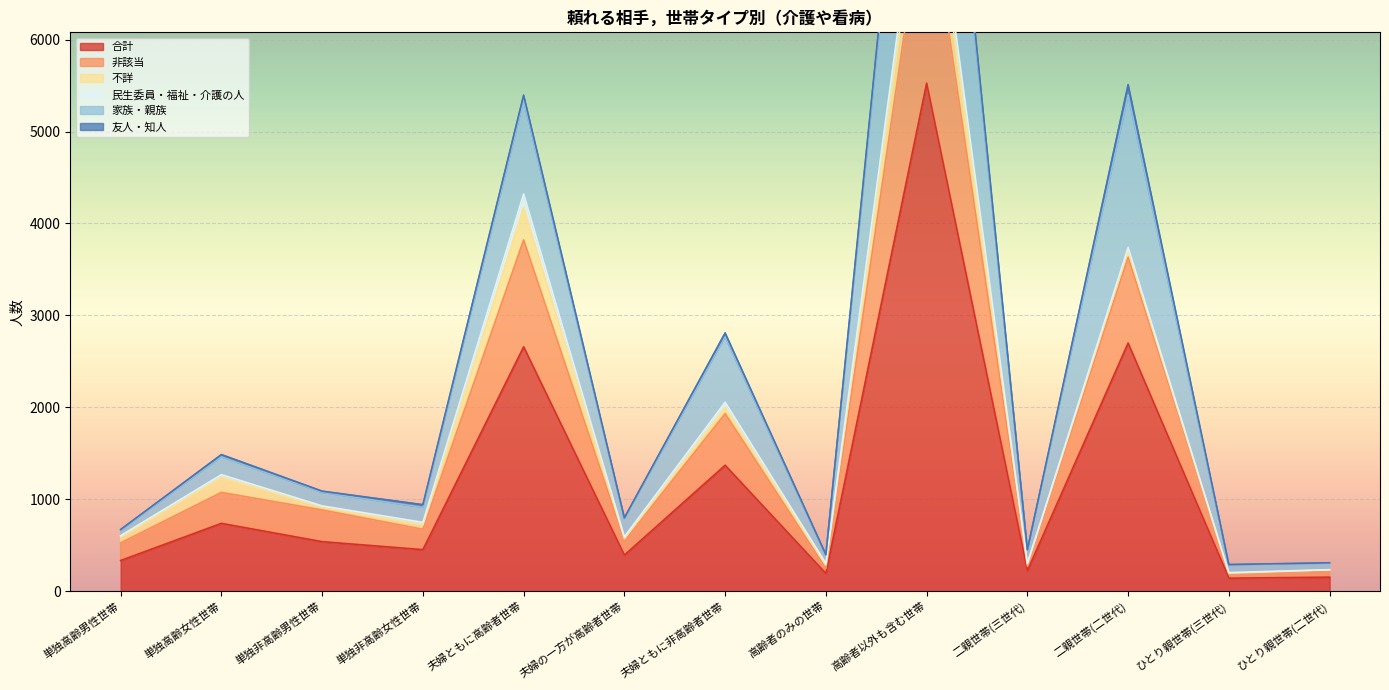

The 合計 series shows 223 at 二親世帯(三世代). True or false?

True